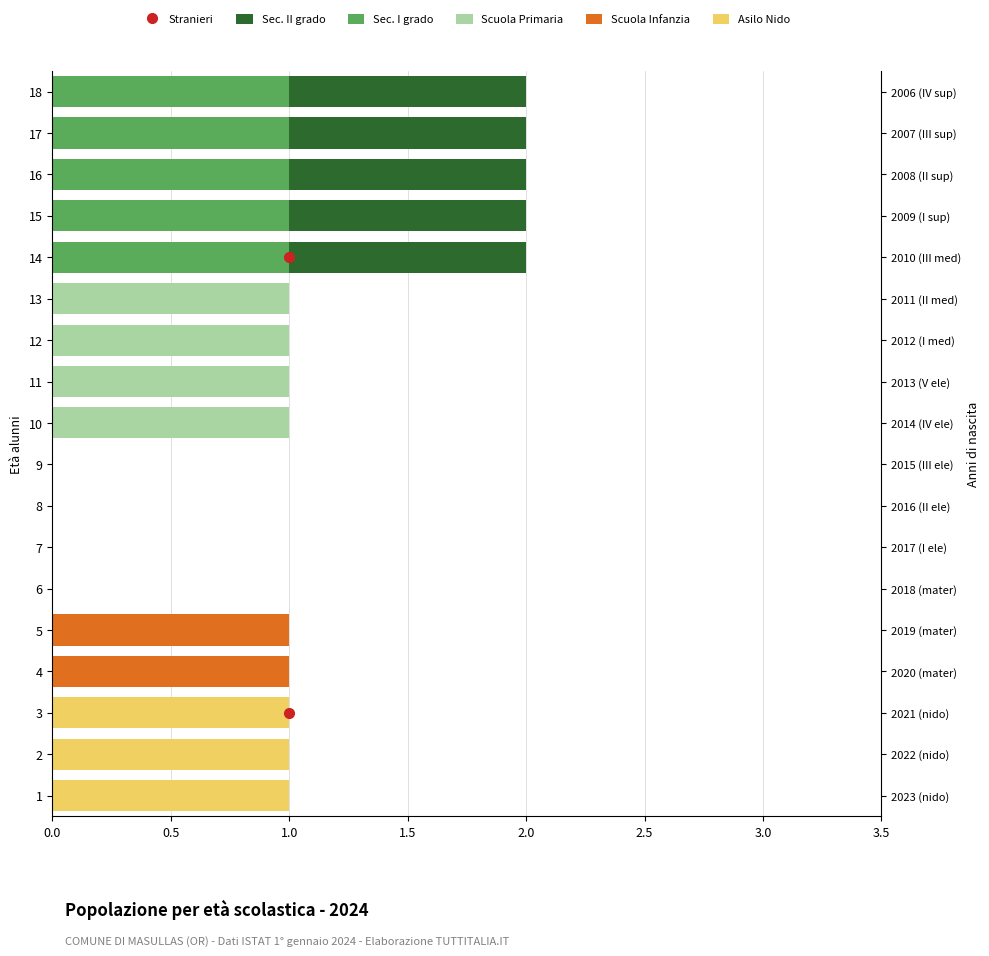

How many groups of bars are there?

18